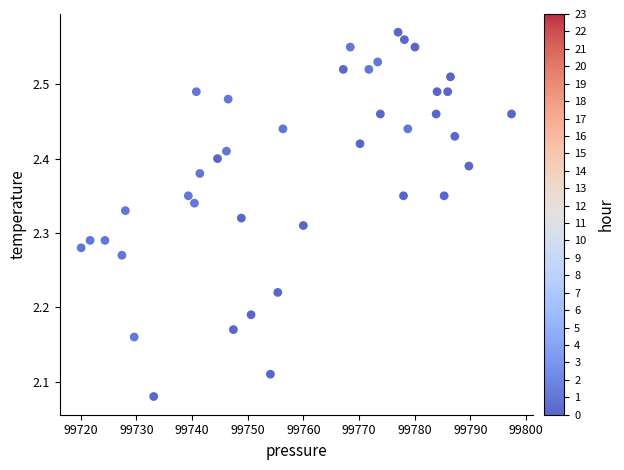

What is the range of Y values (max minus min)?

0.5